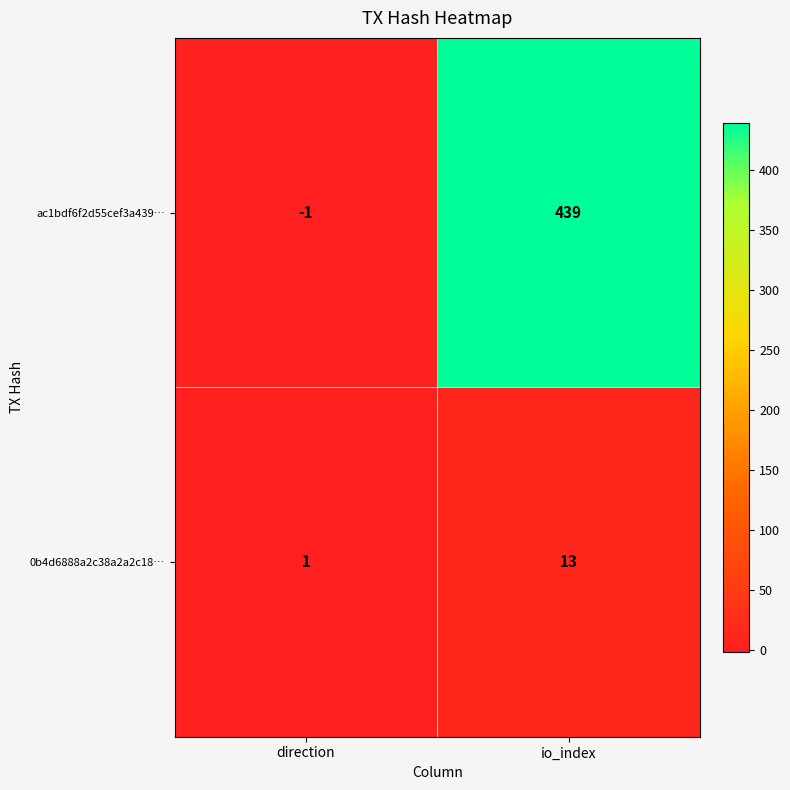

What is the sum of the ac1bdf6f2d55cef3a439… values at io_index and direction?

438